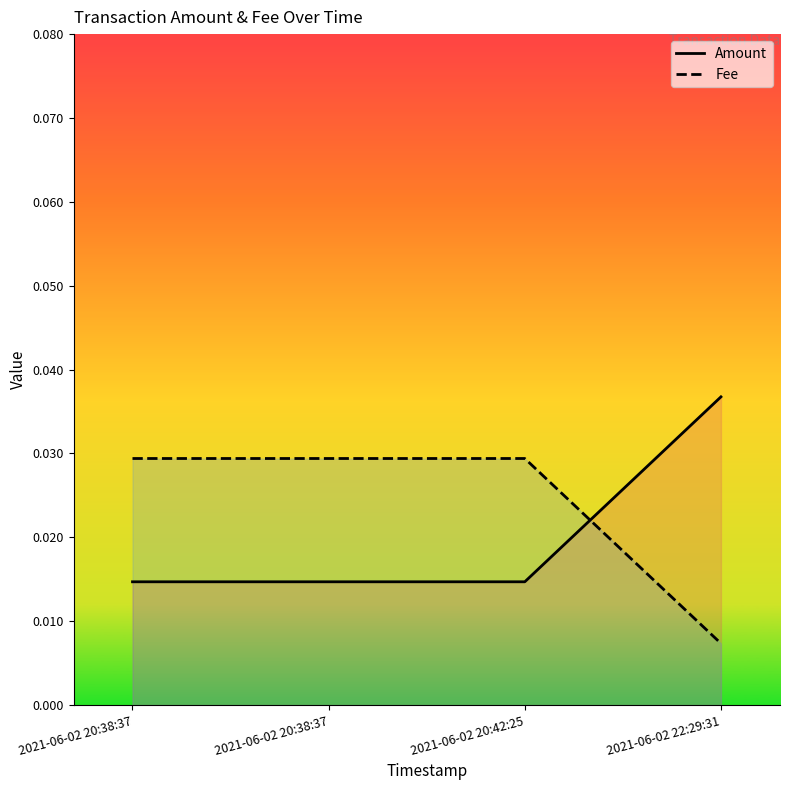

Is the value of Fee at 2021-06-02 20:38:37 greater than the value of Amount at 2021-06-02 20:42:25?

Yes